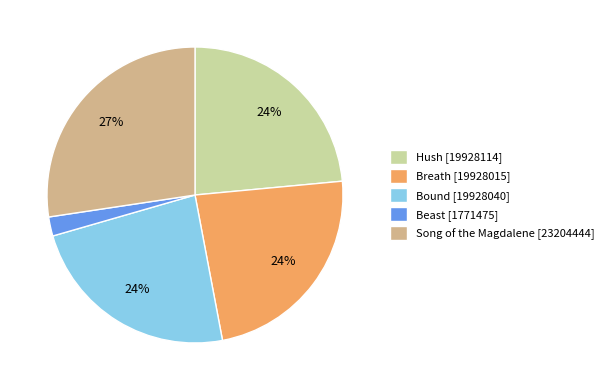

Which category has the biggest portion of the pie?

Song of the Magdalene